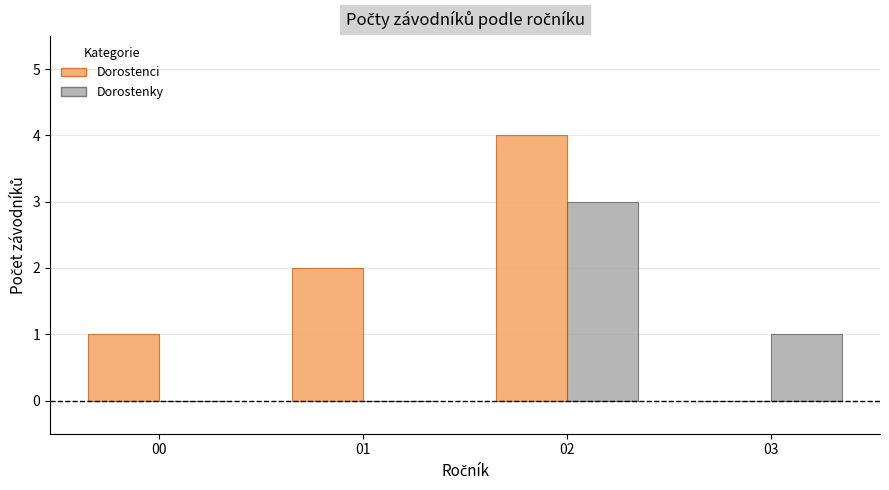

What is the sum of all Dorostenci values?

7